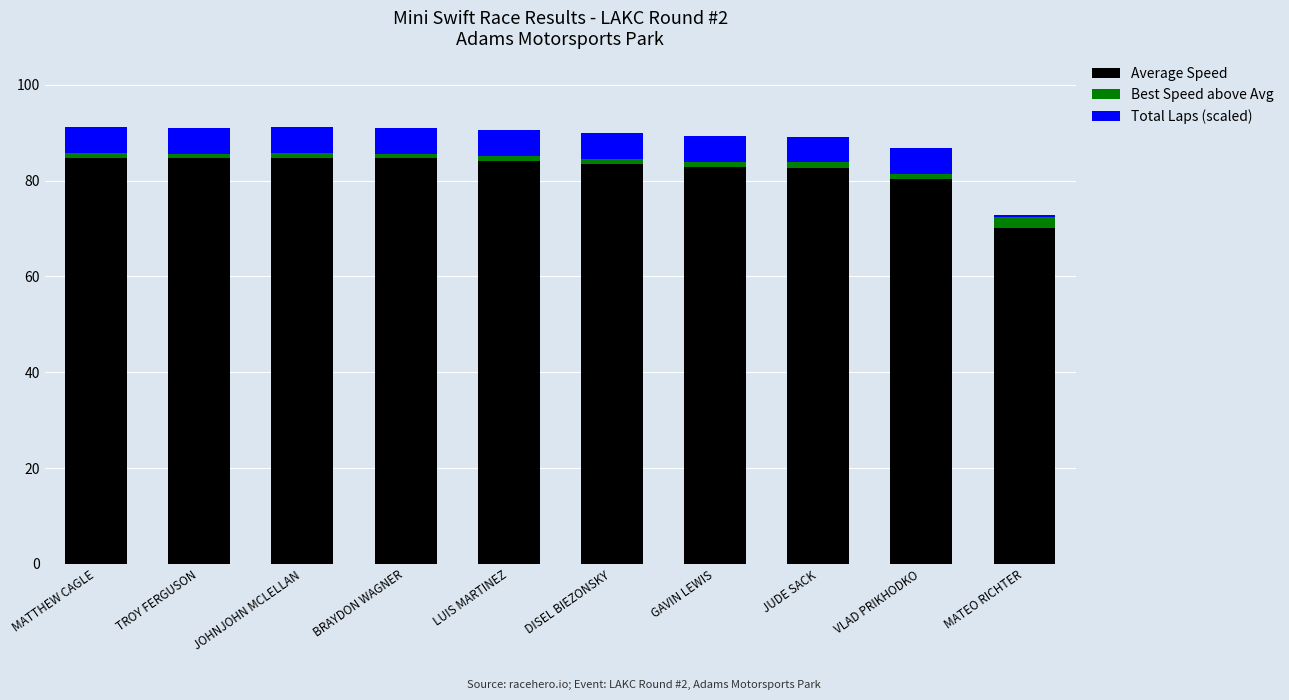

What are all the series names shown in the legend?

Average Speed, Best Speed above Avg, Total Laps (scaled)